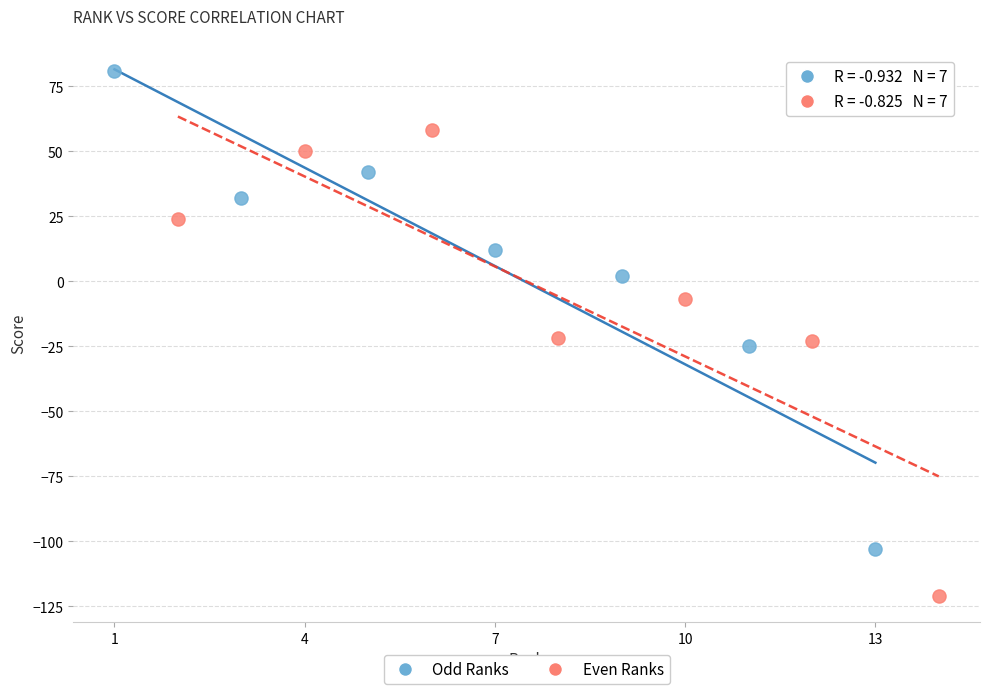

Which series contains the lowest Y value?

Even Ranks